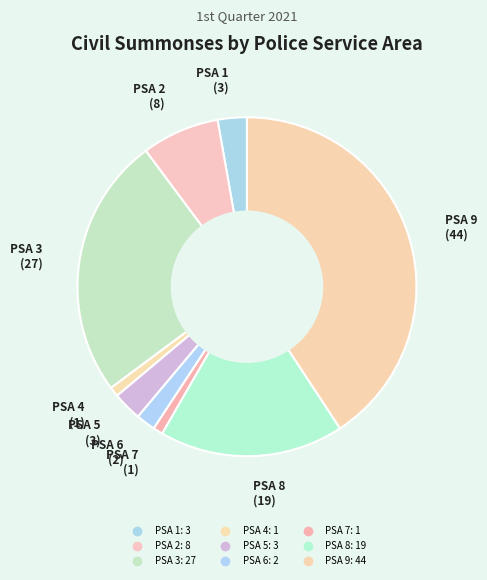

Between PSA 3 and PSA 1, which is larger?

PSA 3